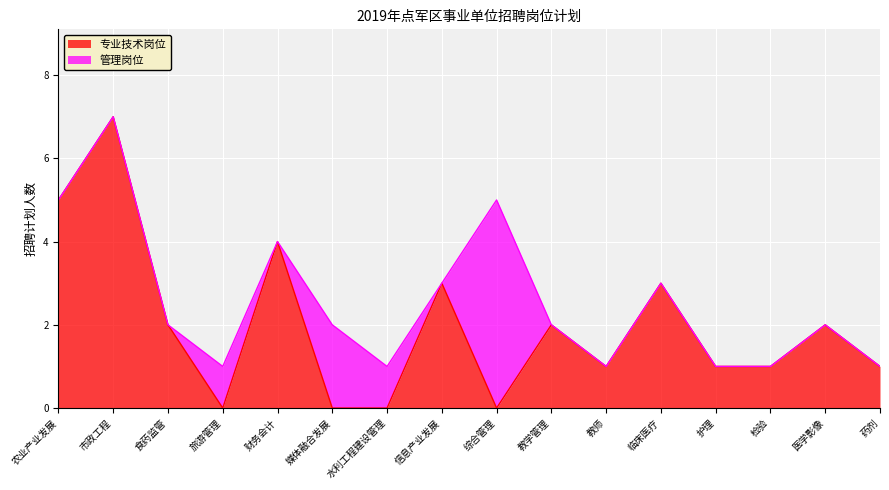

Rank the categories by value from highest to lowest.

市政工程, 农业产业发展, 财务会计, 信息产业发展, 临床医疗, 食药监管, 教学管理, 医学影像, 教师, 护理, 检验, 药剂, 旅游管理, 媒体融合发展, 水利工程建设管理, 综合管理